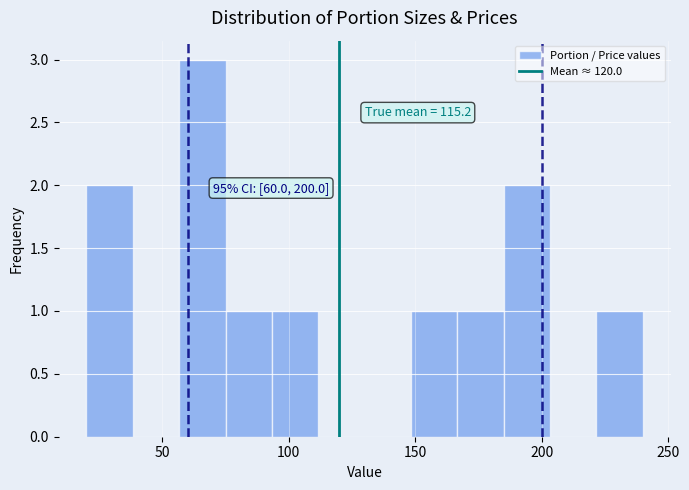

Around what value on the x-axis is the tallest bar? Give the approximate position of its centre, as read against the axis.

65